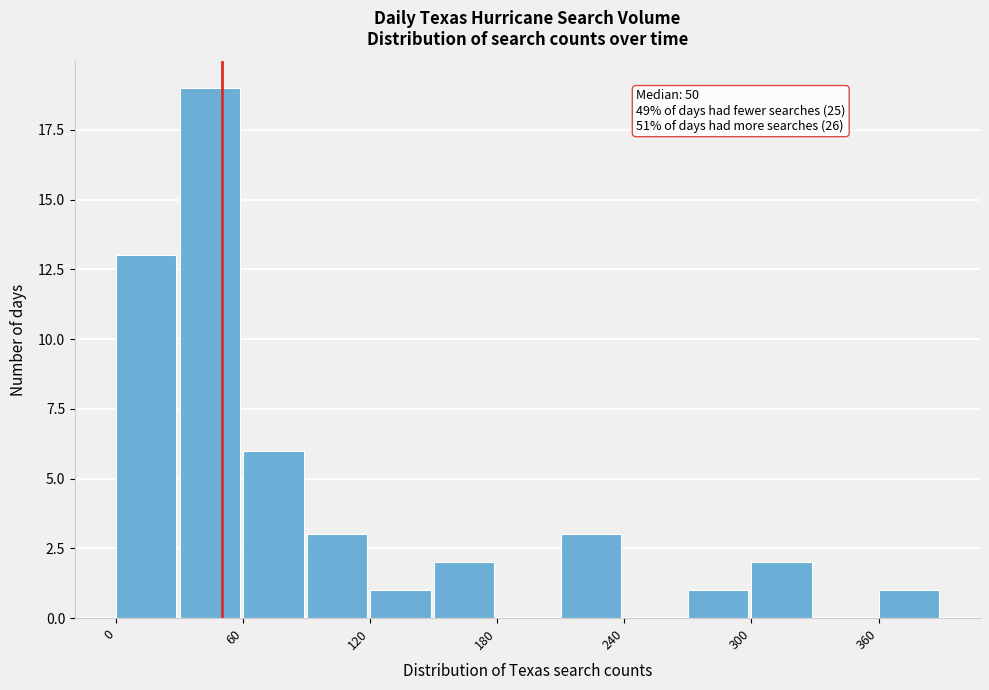

Read against the x-axis, roughly where is the centre of the tallest bar?

40